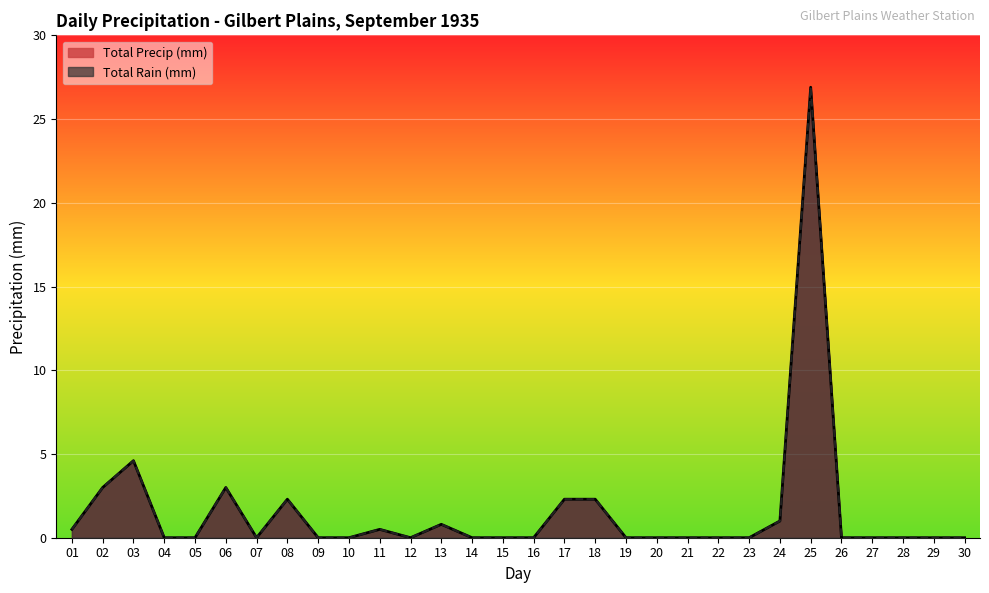

True or false: Total Rain (mm) and Total Precip (mm) intersect in this chart.

False